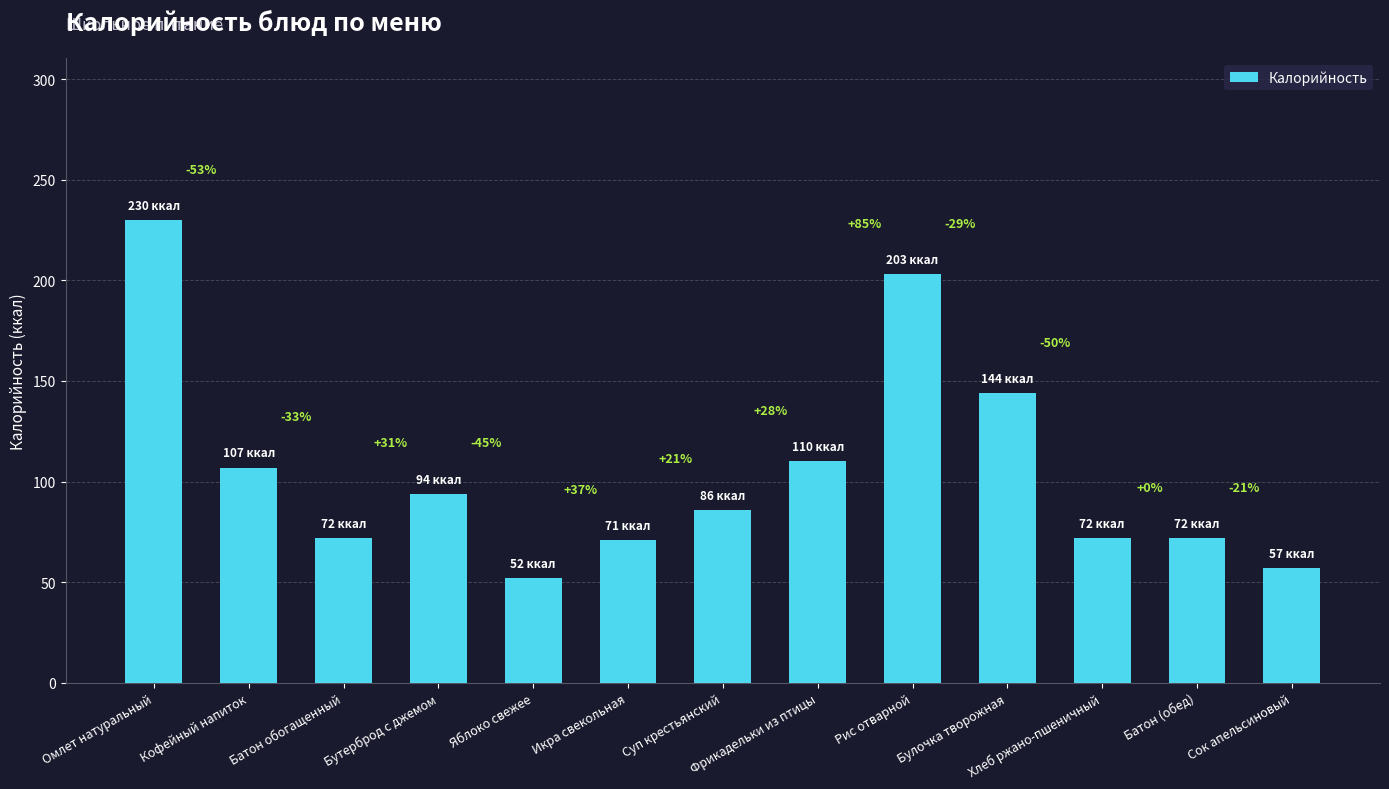

Reading left to right, extract all data points from this chart.

230	107	72	94	52	71	86	110	203	144	72	72	57